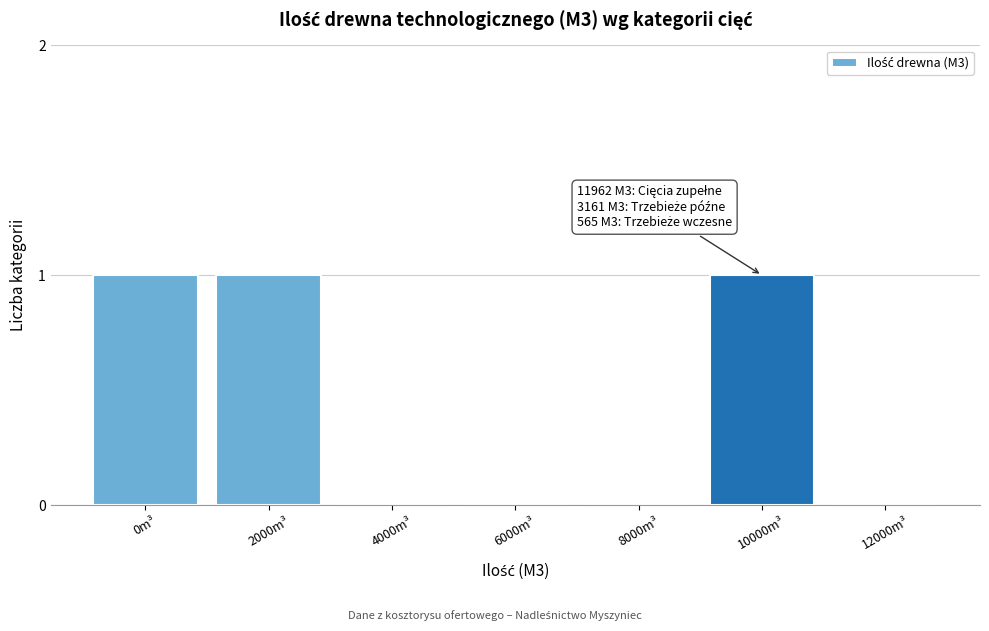

Reading left to right, list all the values displayed in this chart.

0m³=1	2000m³=1	4000m³=0	6000m³=0	8000m³=0	10000m³=1	12000m³=0